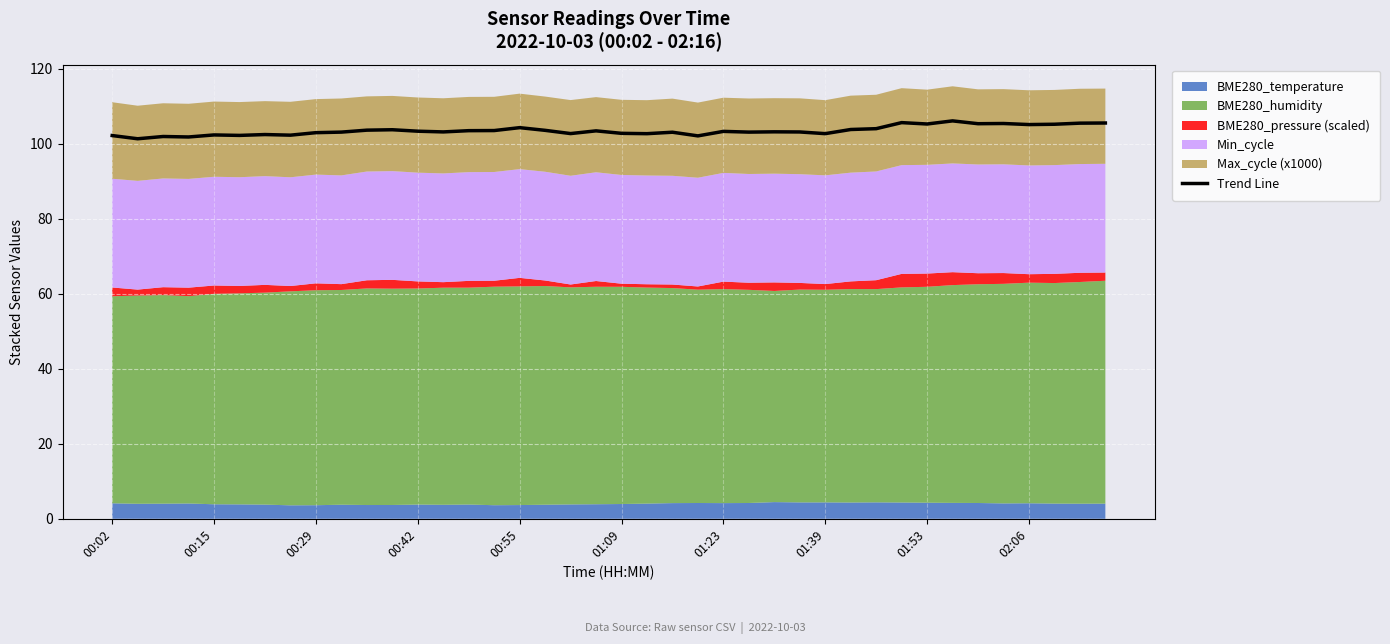

How many lines are shown in the chart?

1